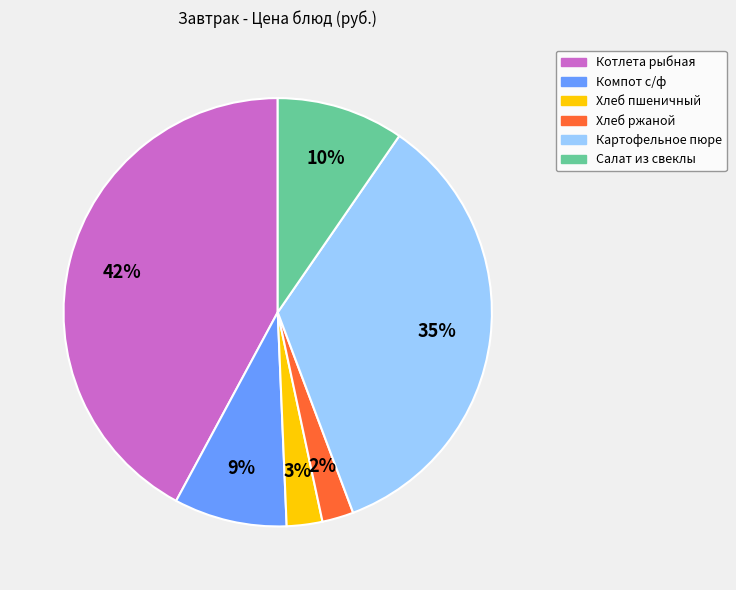

Is the sum of Хлеб пшеничный and Картофельное пюре greater than half?

No